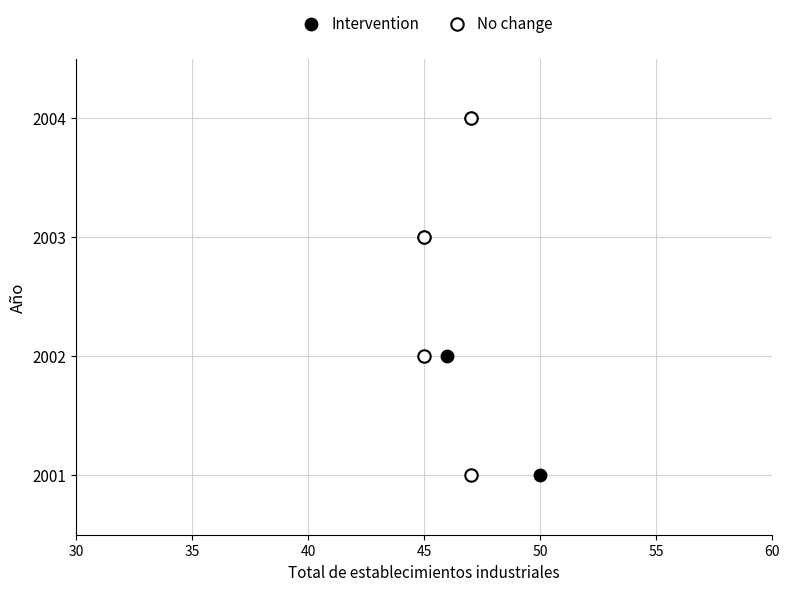

What are all the series names shown in the legend?

Intervention, No change